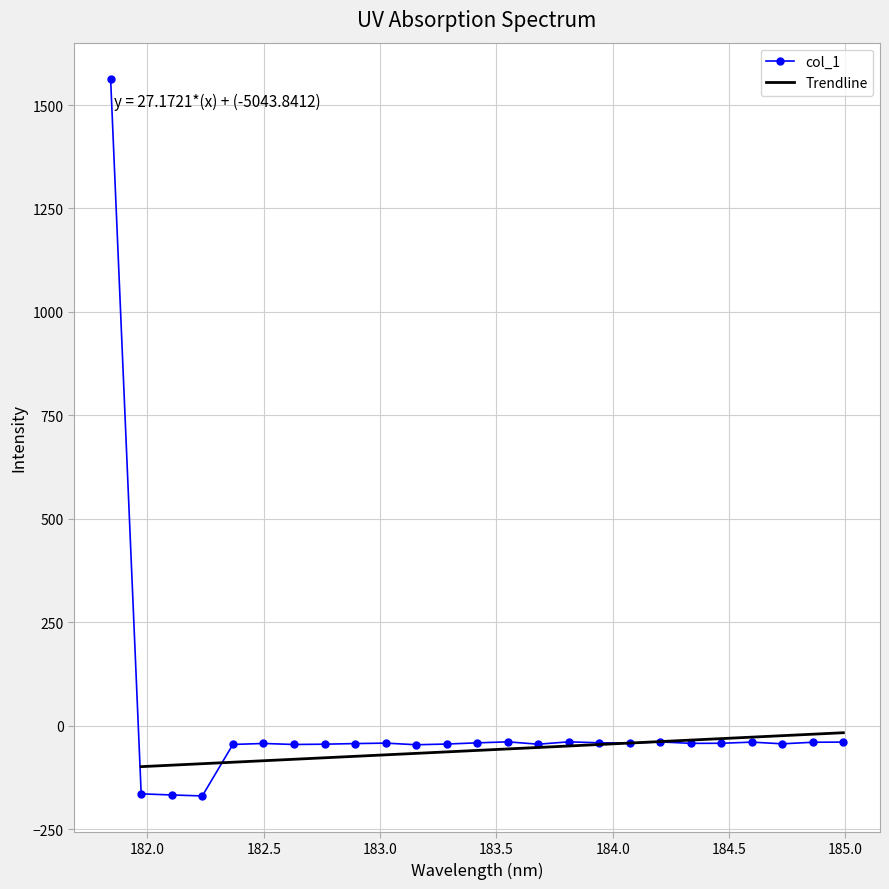

Where does the data first go above -42?

181.8418